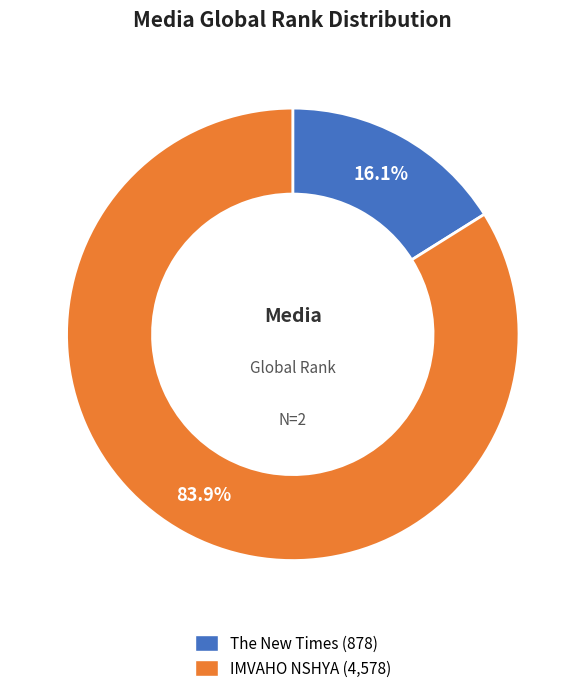

Does any single category account for the majority?

Yes